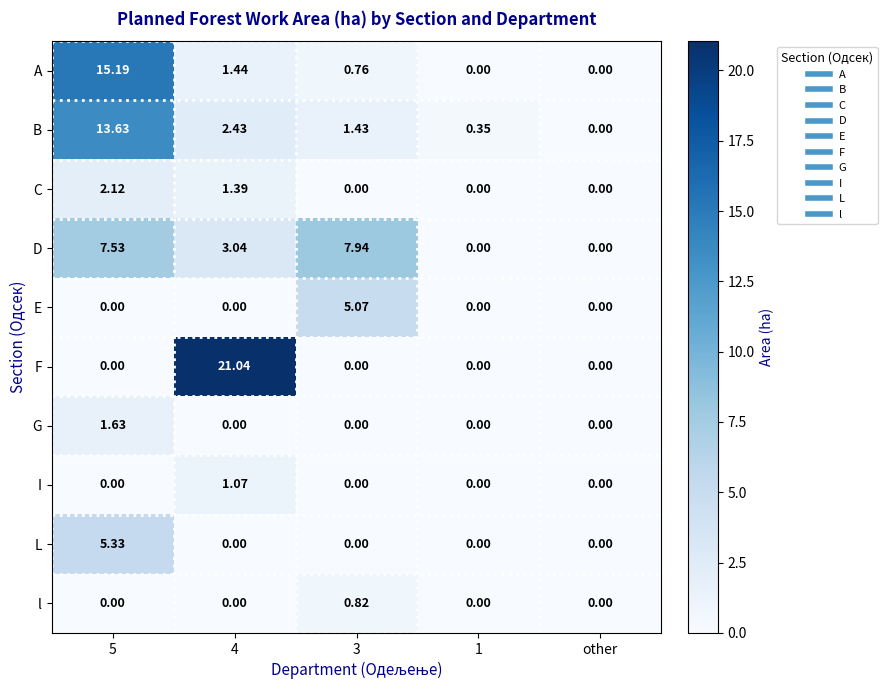

Which series has the largest range (max minus min)?

F